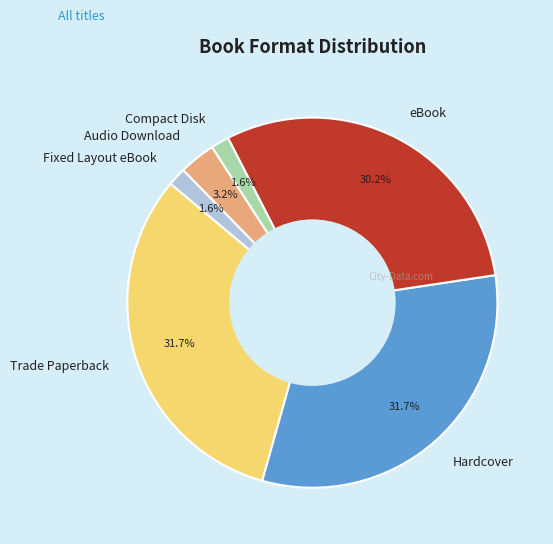

True or false: Compact Disk accounts for 2% of the total.

True